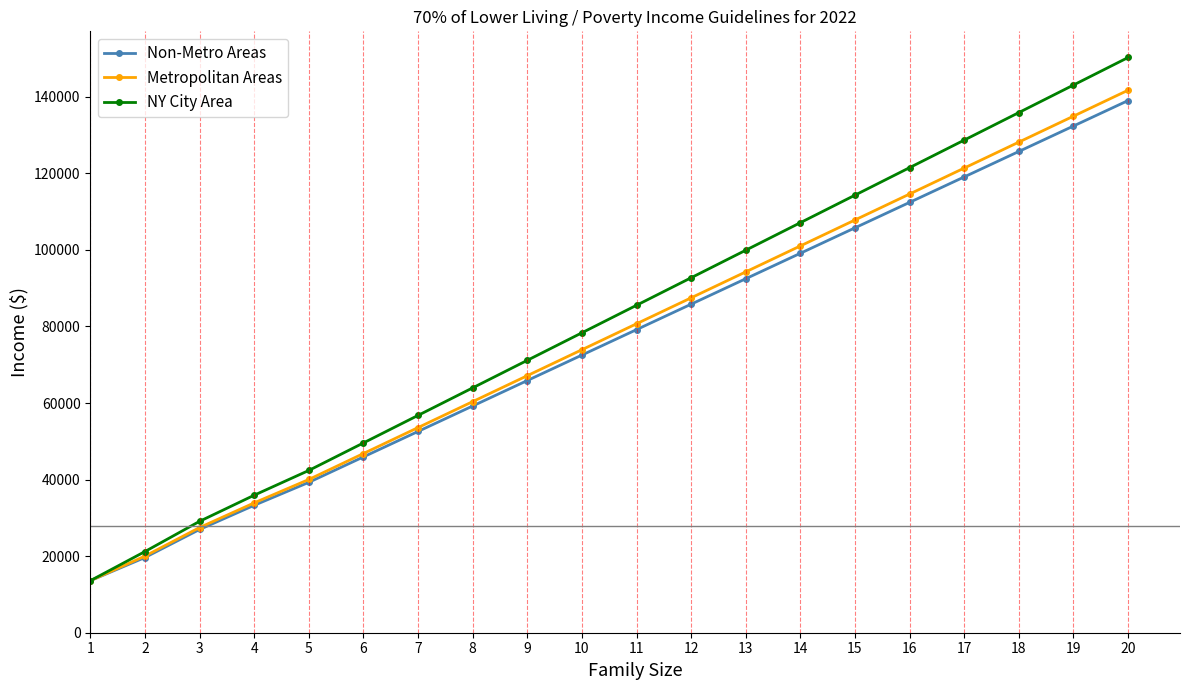

What are all the series names shown in the legend?

Non-Metro Areas, Metropolitan Areas, NY City Area